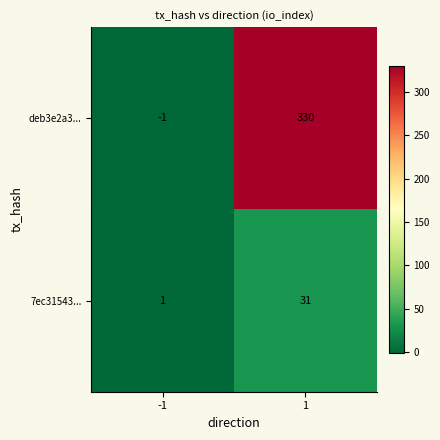

True or false: deb3e2a3... has a value of 0 at -1.

False